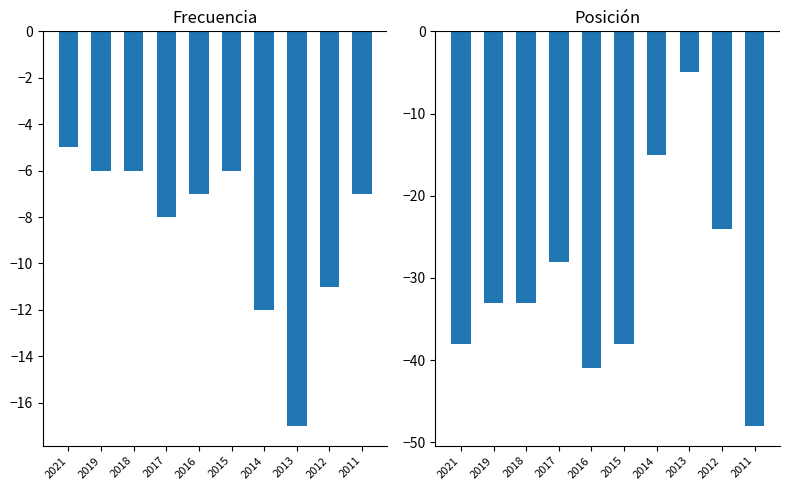

Are the bars grouped side by side (vs. stacked)?

Yes